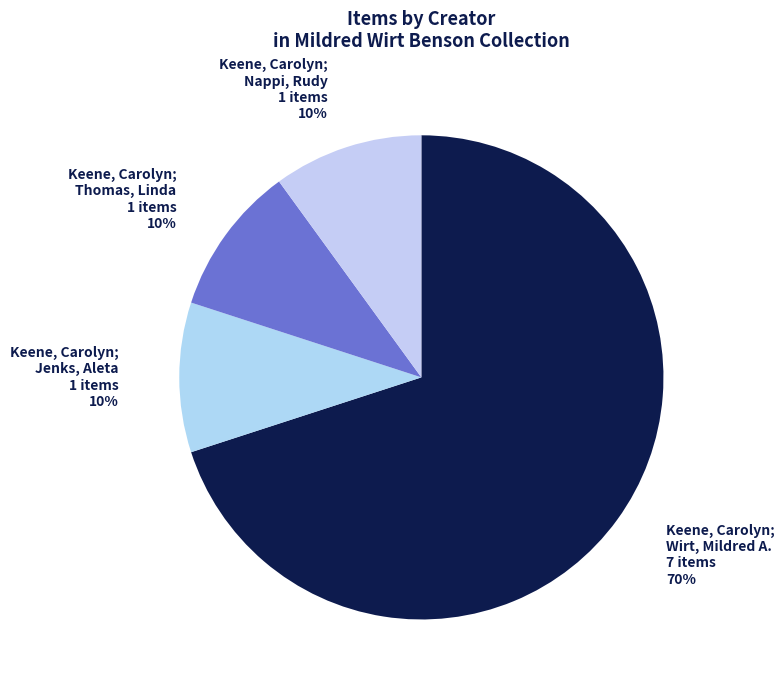

Approximately how many times larger is the value at Keene, Carolyn; Wirt, Mildred A. compared to Keene, Carolyn; Thomas, Linda?

7.0